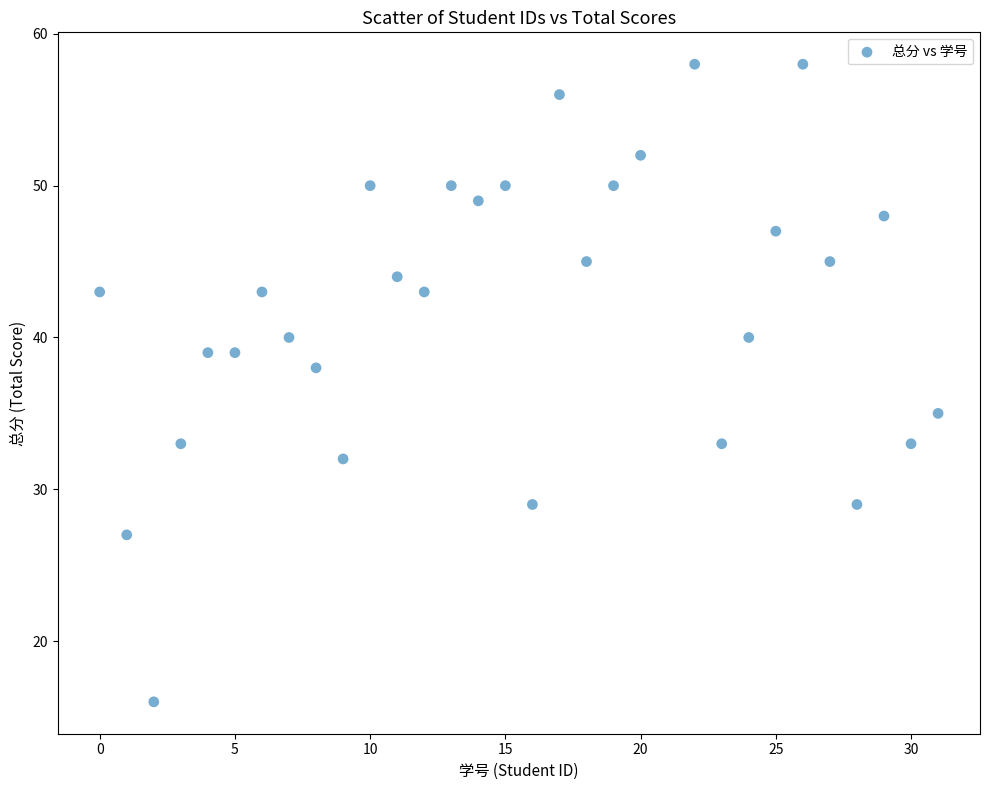

What is the range of X values (max minus min)?

31